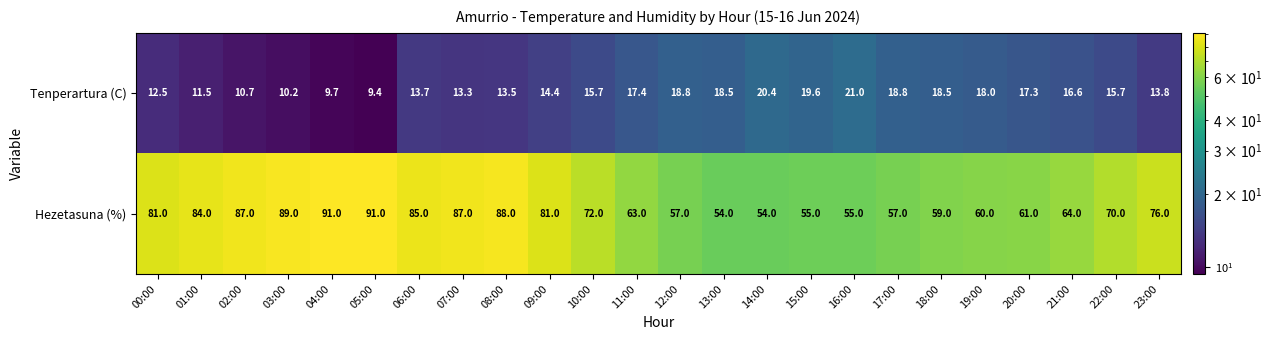

Which series has the largest total across all categories?

Hezetasuna (%)